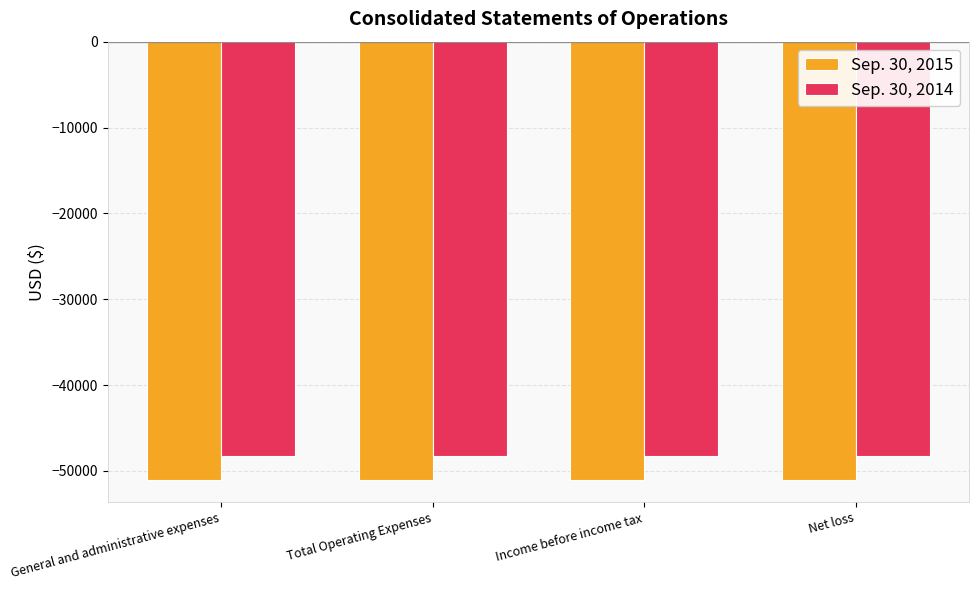

What is the sum of the Sep. 30, 2015 values at Income before income tax and Net loss?

-102132